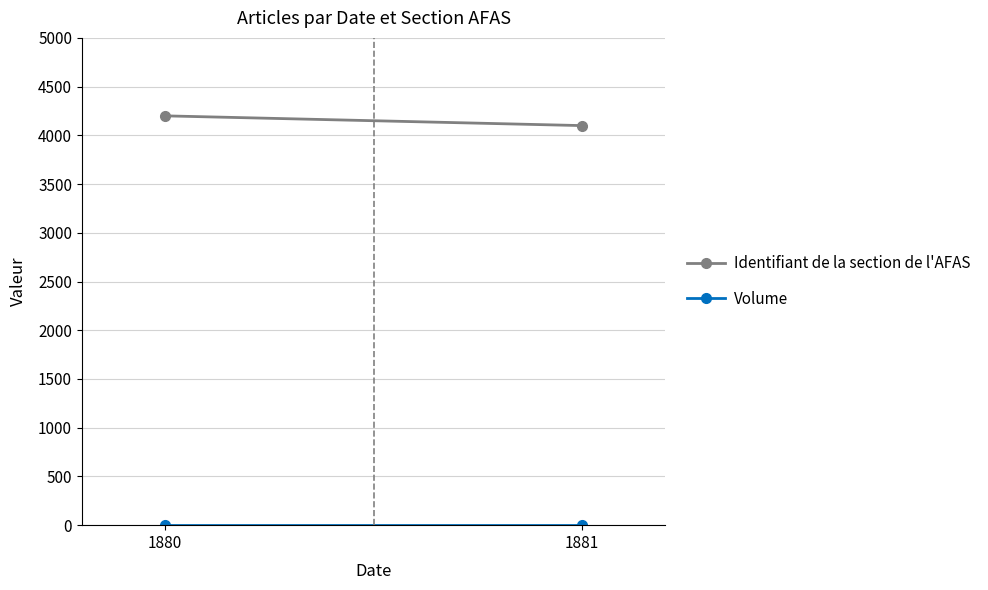

List the labels in order of Identifiant de la section de l'AFAS value, smallest first.

1881, 1880